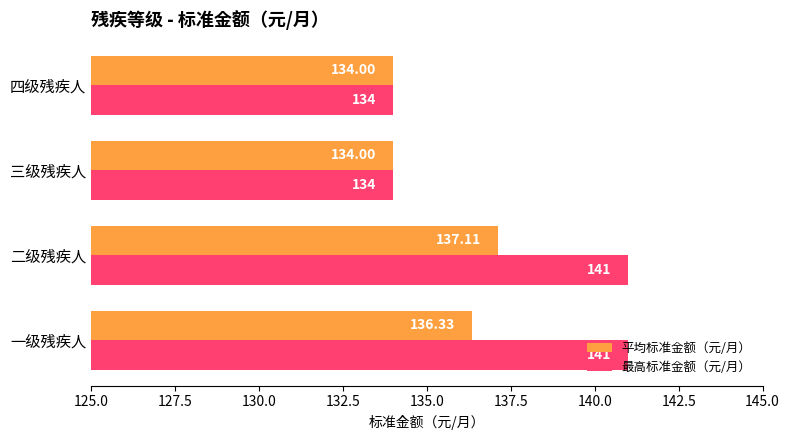

Which series has the widest spread of values?

最高标准金额（元/月）